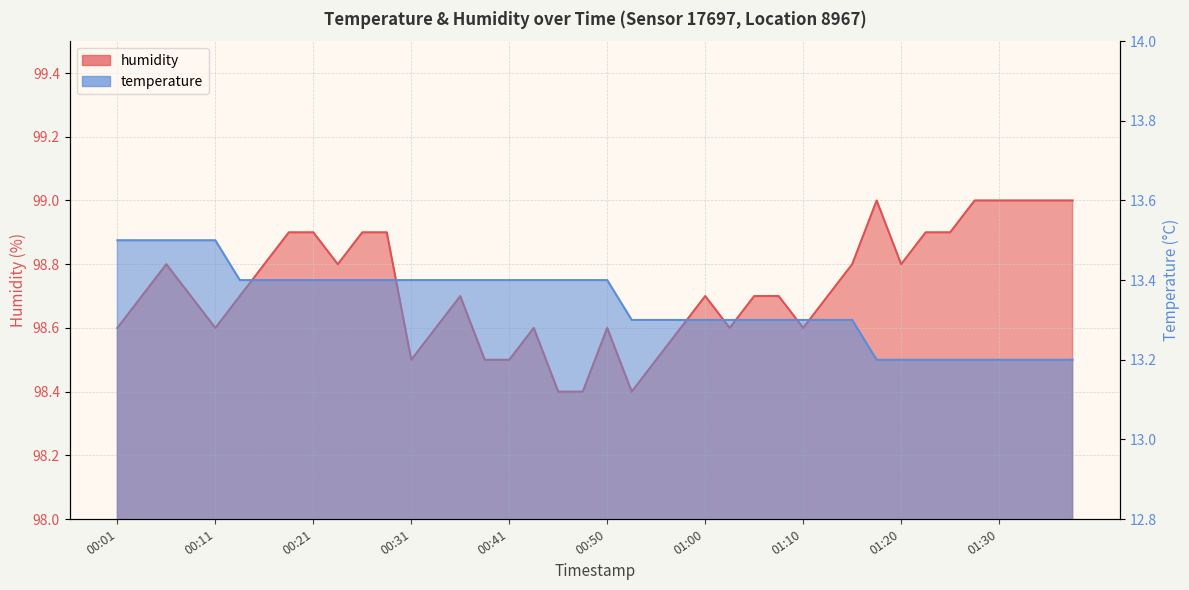

Rank the series by their maximum value, from highest to lowest.

humidity, temperature